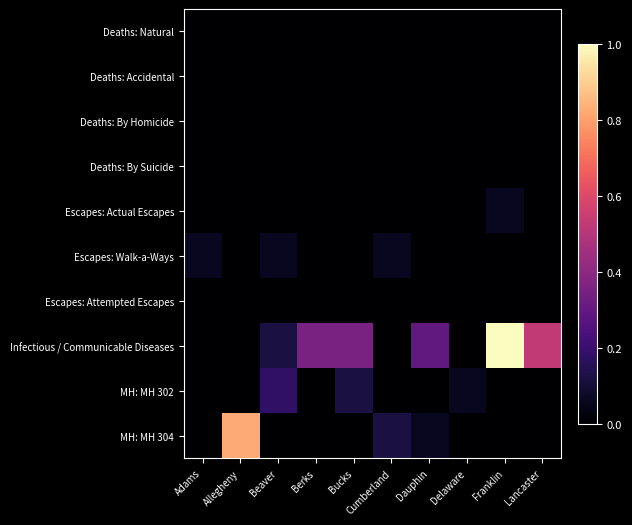

What is the maximum value shown in the chart?

1.0